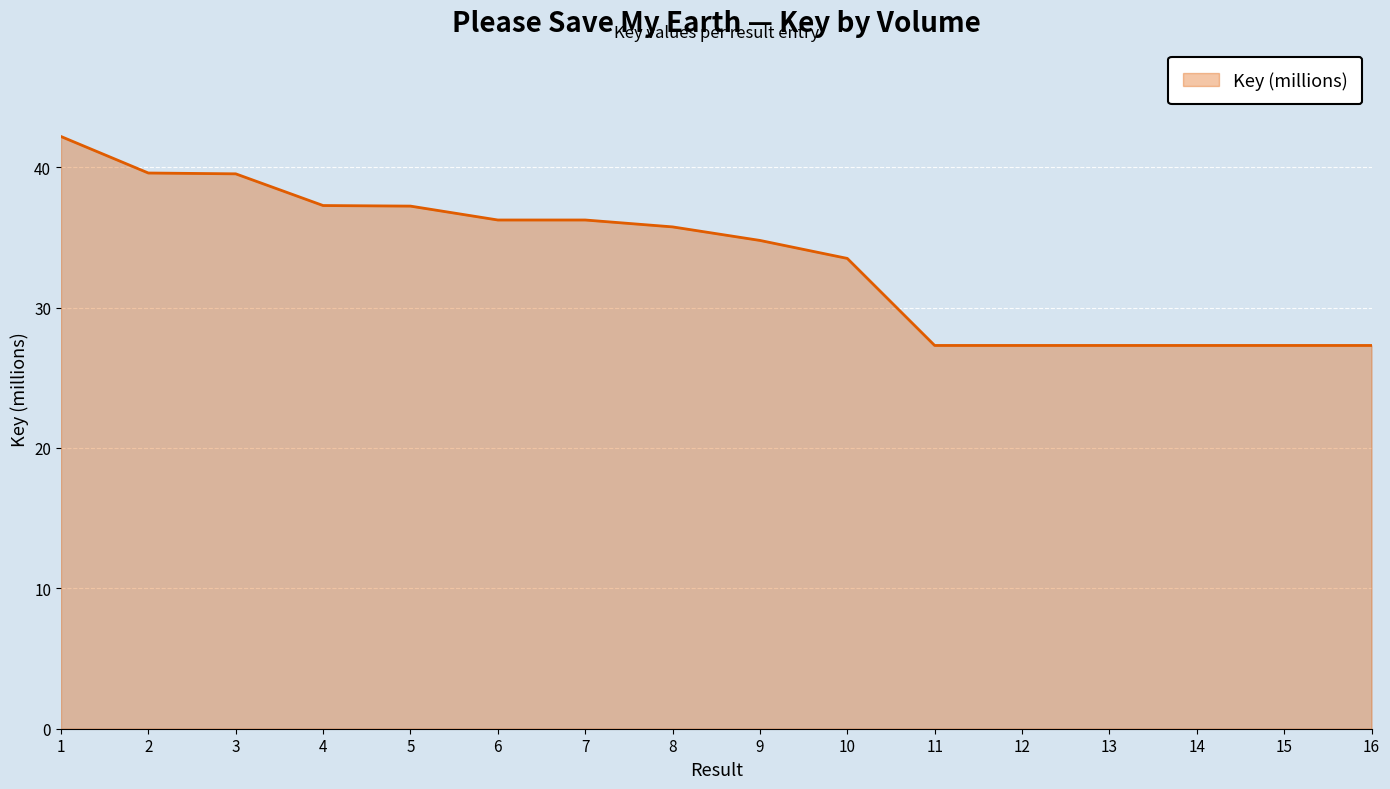

What is the difference between the values at 5 and 15?

9.9